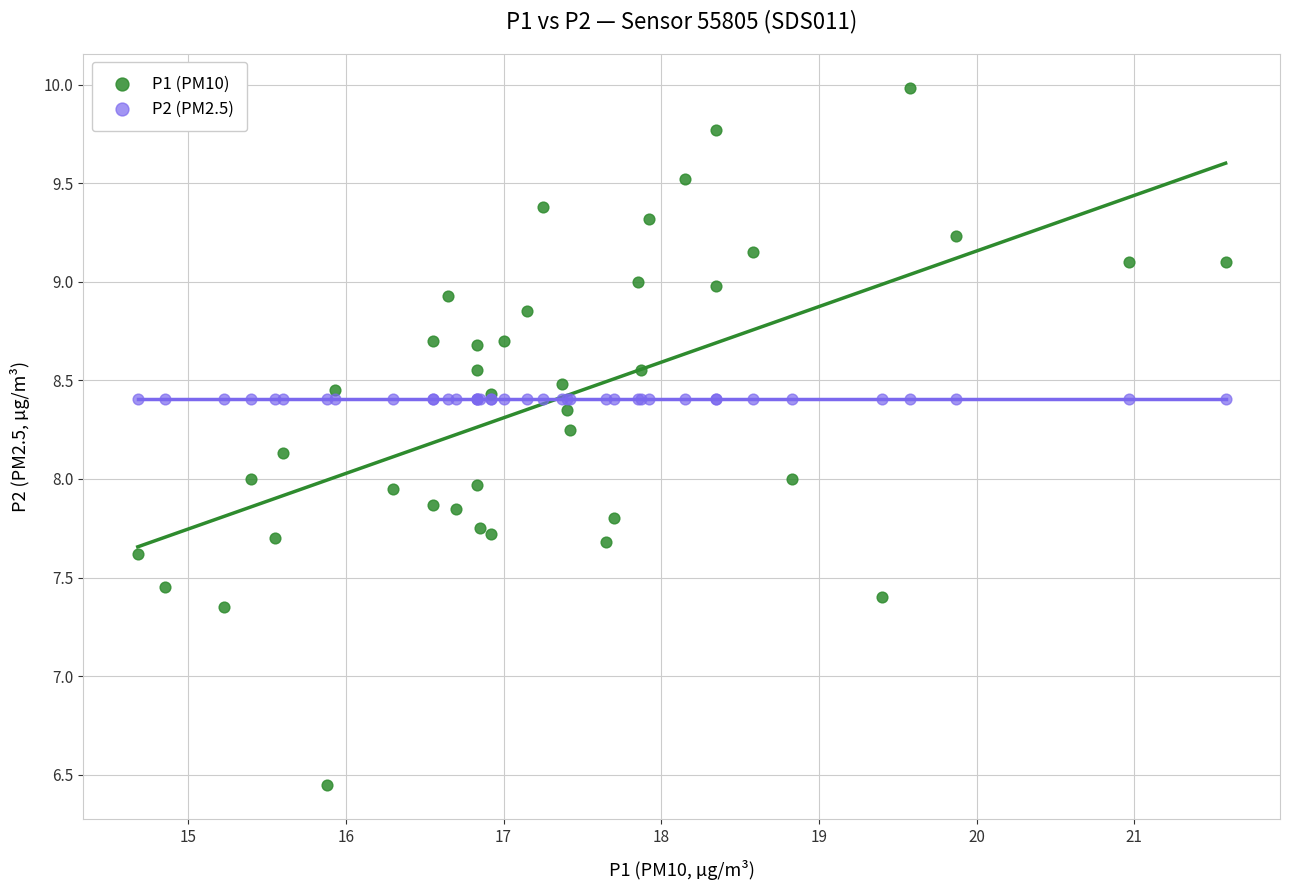

Which series contains the highest Y value?

P1 (PM10)